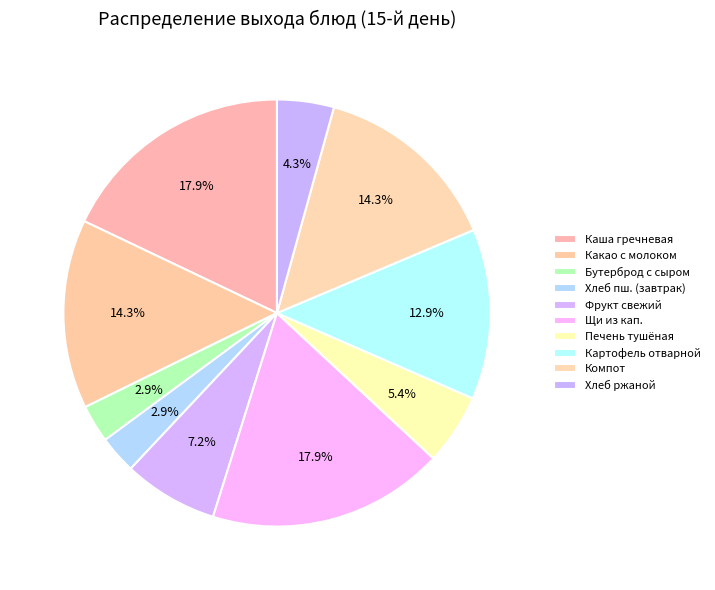

How many slices are in this pie chart?

10